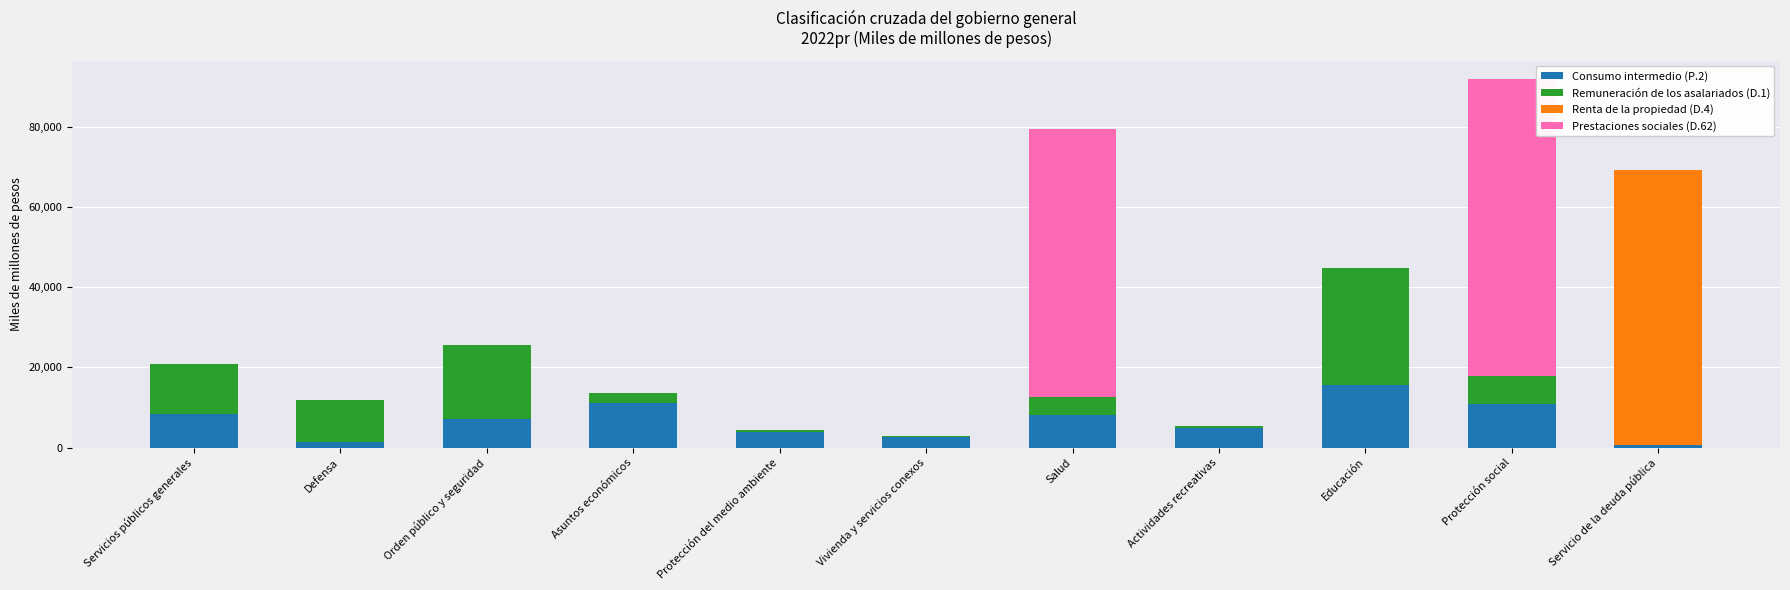

Which category has the highest value in the Consumo intermedio (P.2) series?

Educación